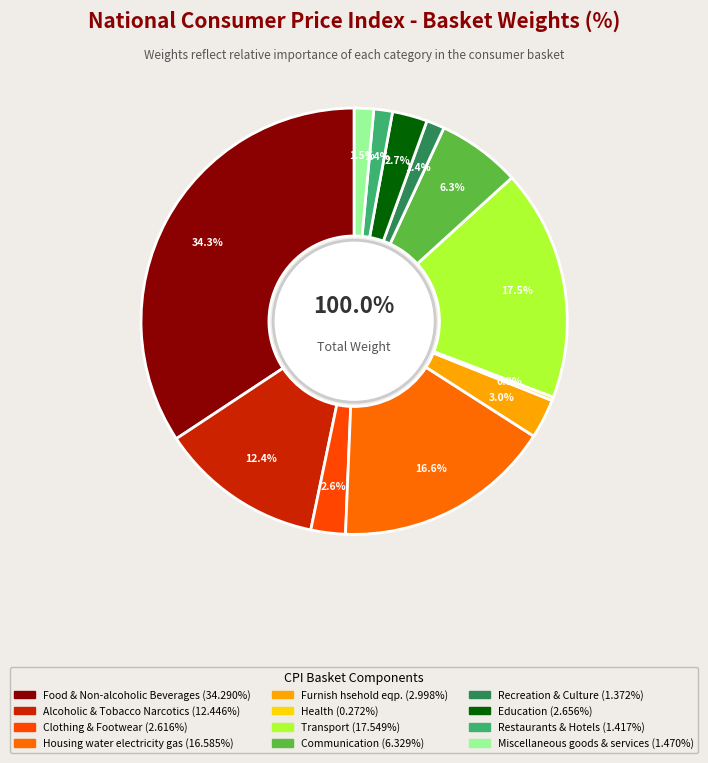

Count the number of slices in the pie.

12